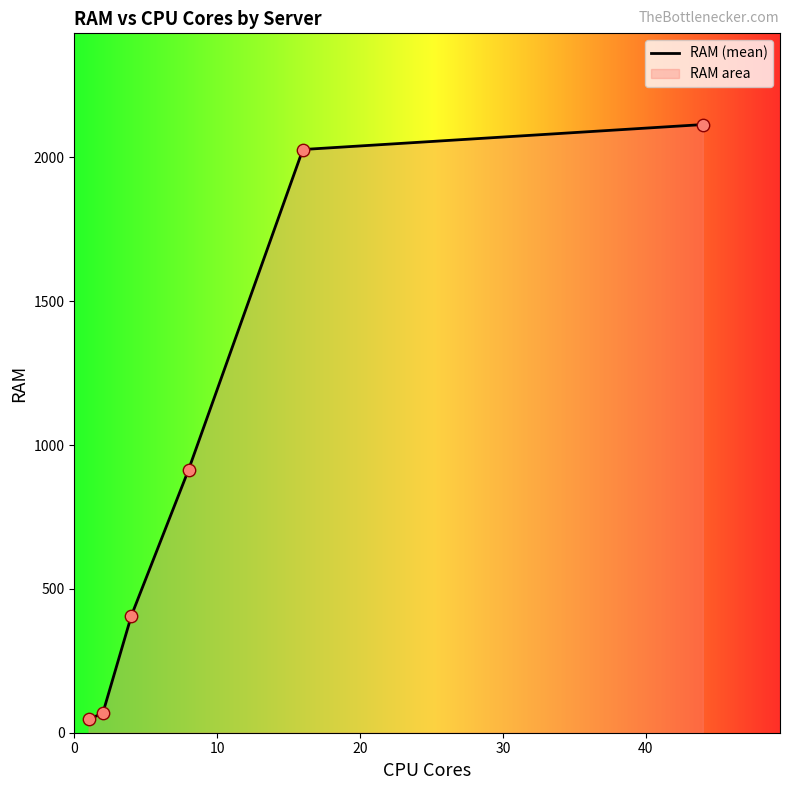

True or false: the data has more than 0 interior local peaks.

False